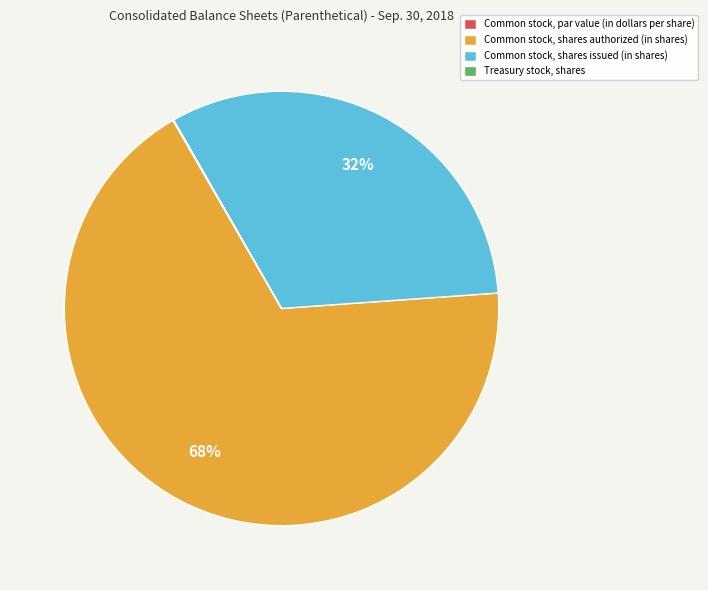

Is there a majority slice in this chart?

Yes